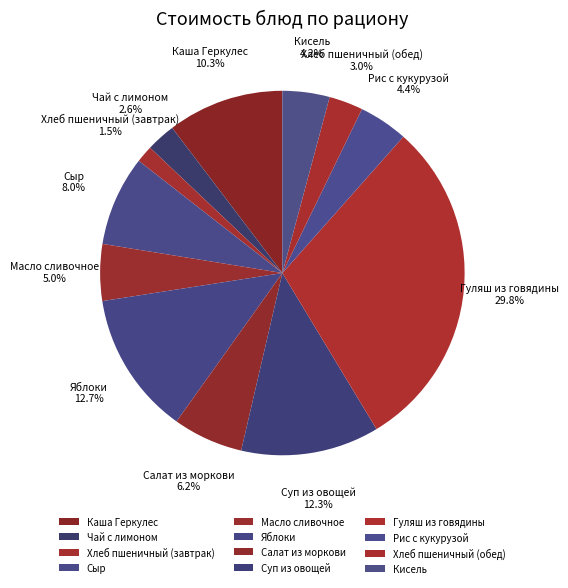

How many segments does this pie chart have?

12